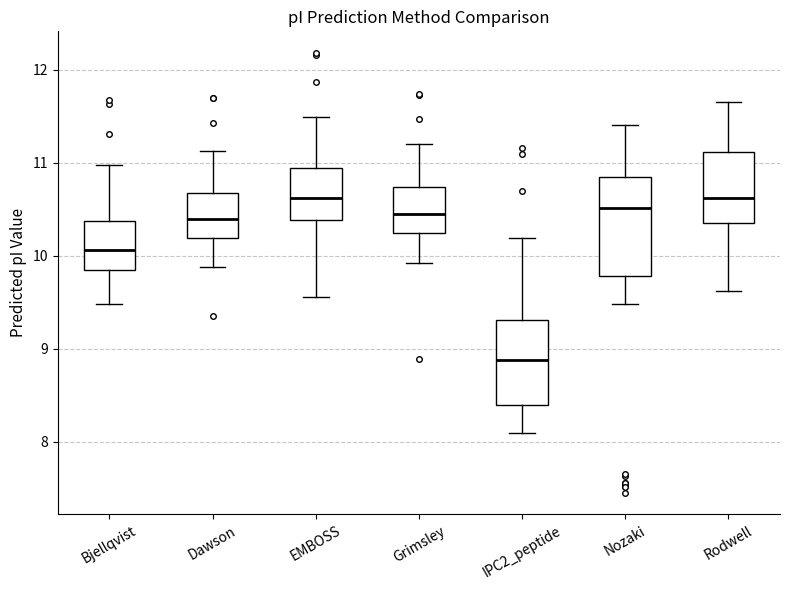

Reading left to right, read every box against the y-axis: the position of its median line, the range the box covers, and the ends of its whiskers. The values are not printed on the chart, so give them approximately, as read against the axis.

Bjellqvist: median 10.1, box 9.8 to 10.4, whiskers 9.5 to 11.0
Dawson: median 10.4, box 10.2 to 10.7, whiskers 9.9 to 11.1
EMBOSS: median 10.6, box 10.4 to 10.9, whiskers 9.6 to 11.5
Grimsley: median 10.5, box 10.2 to 10.7, whiskers 9.9 to 11.2
IPC2_peptide: median 8.9, box 8.4 to 9.3, whiskers 8.1 to 10.2
Nozaki: median 10.5, box 9.8 to 10.9, whiskers 9.5 to 11.4
Rodwell: median 10.6, box 10.4 to 11.1, whiskers 9.6 to 11.7